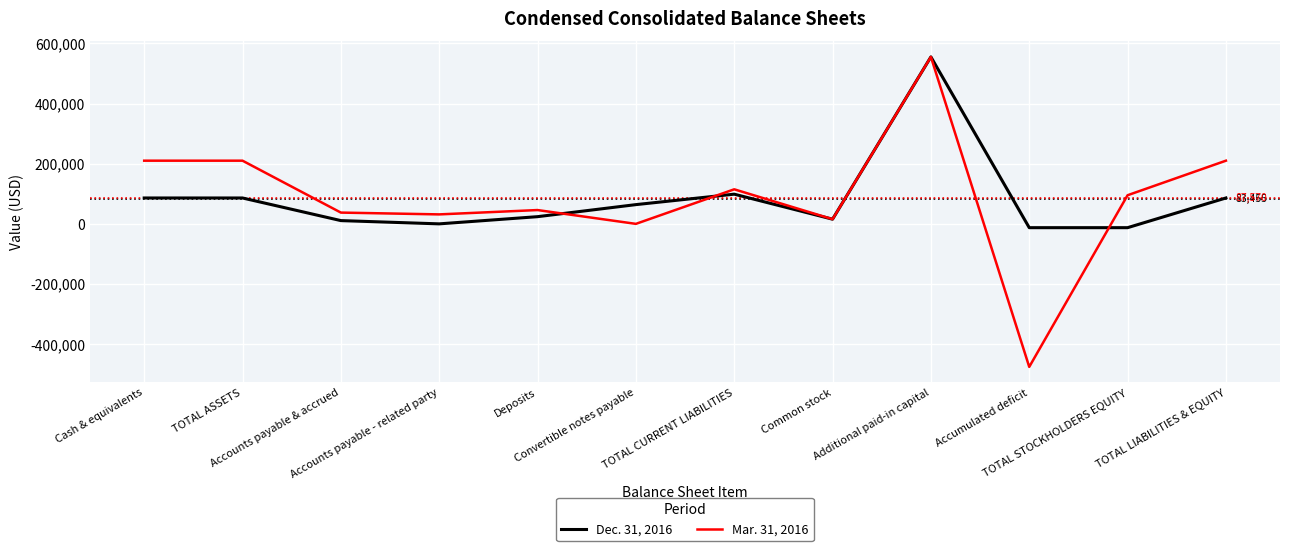

Which series has the widest spread of values?

Mar. 31, 2016